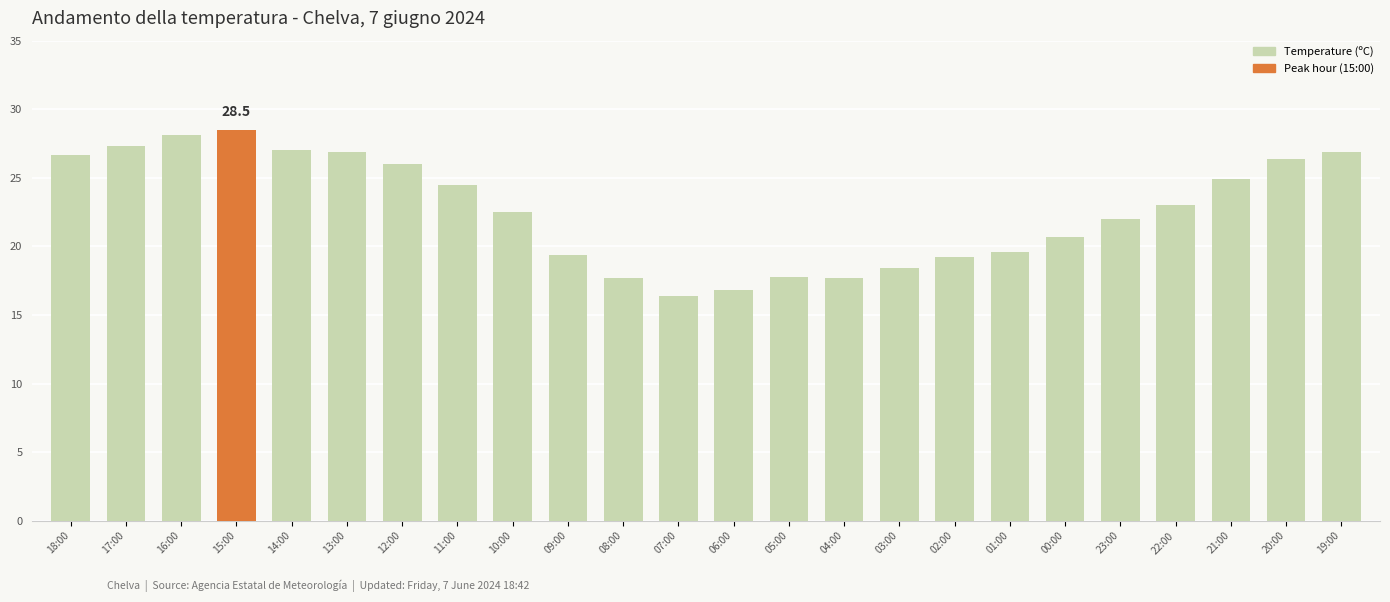

The value at 04:00 is 17.7. True or false?

True